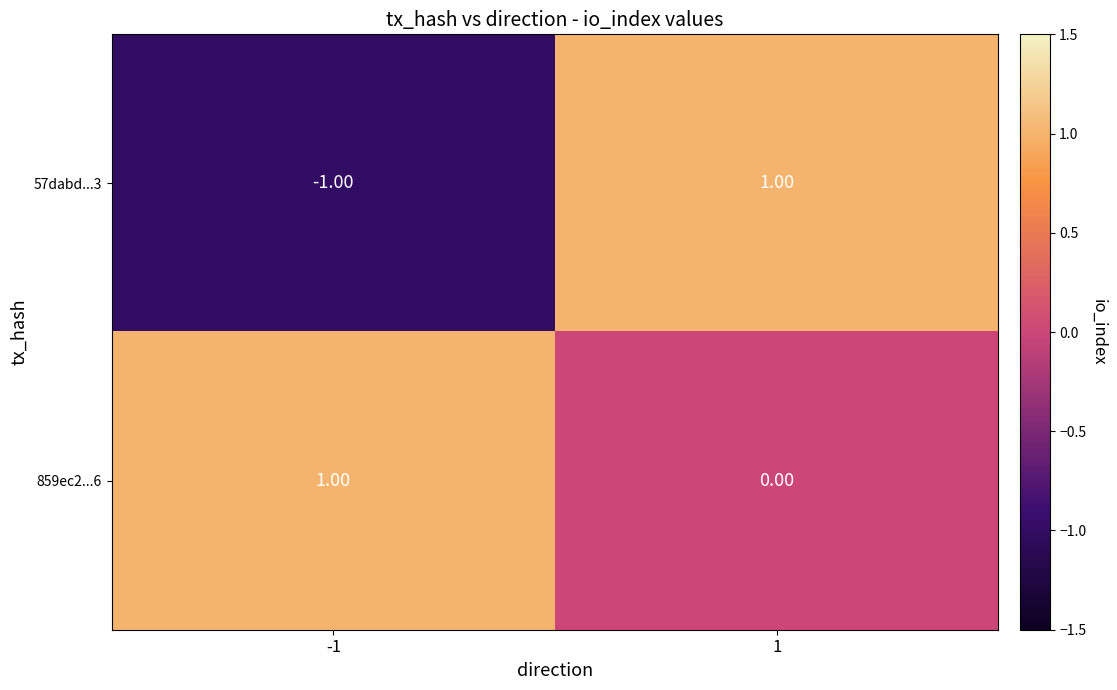

Rank the series by their average value, from highest to lowest.

859ec2...6, 57dabd...3